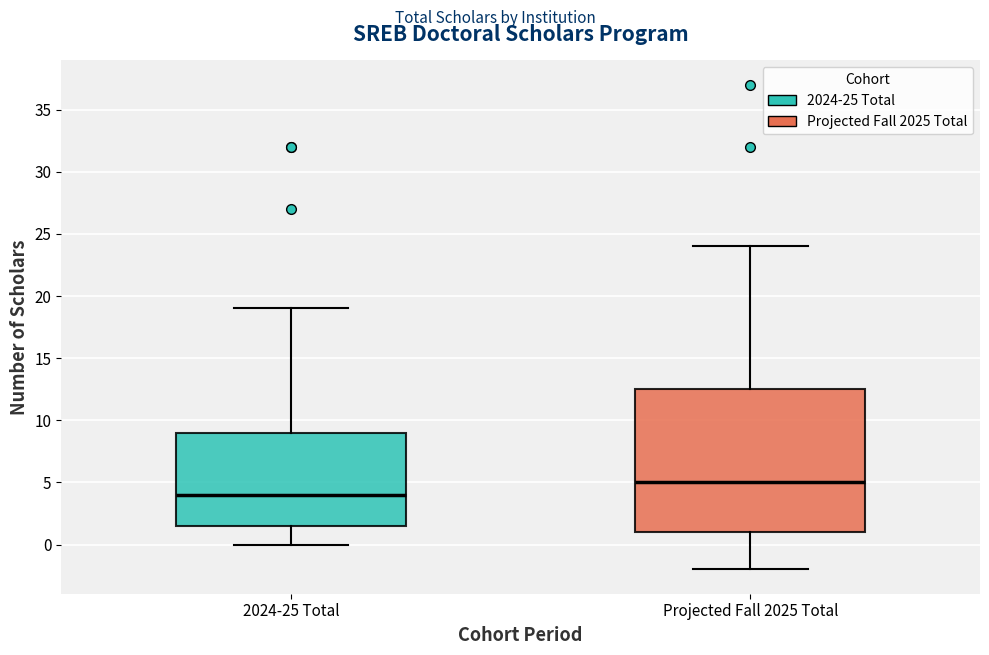

Reading left to right, transcribe this box plot: for each box, give where its median line is, the range the box spans, and where its two whiskers end, as read against the y-axis. The values are not printed on the chart, so give them approximately, as read against the axis.

2024-25 Total: median 4.0, box 1.5 to 9.0, whiskers 0.0 to 19.0
Projected Fall 2025 Total: median 5.0, box 1.0 to 12.5, whiskers -2.0 to 24.0